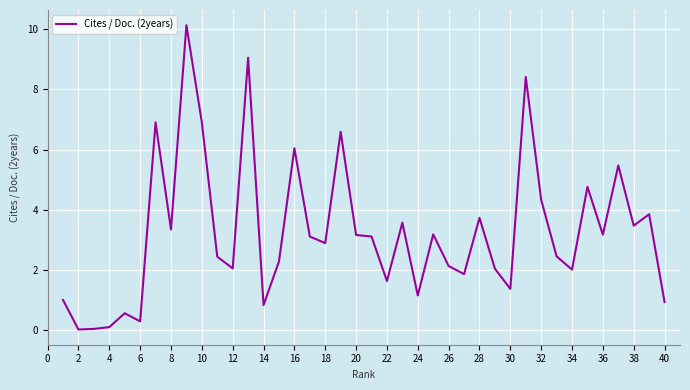

Does the chart display data point markers on the line(s)?

No